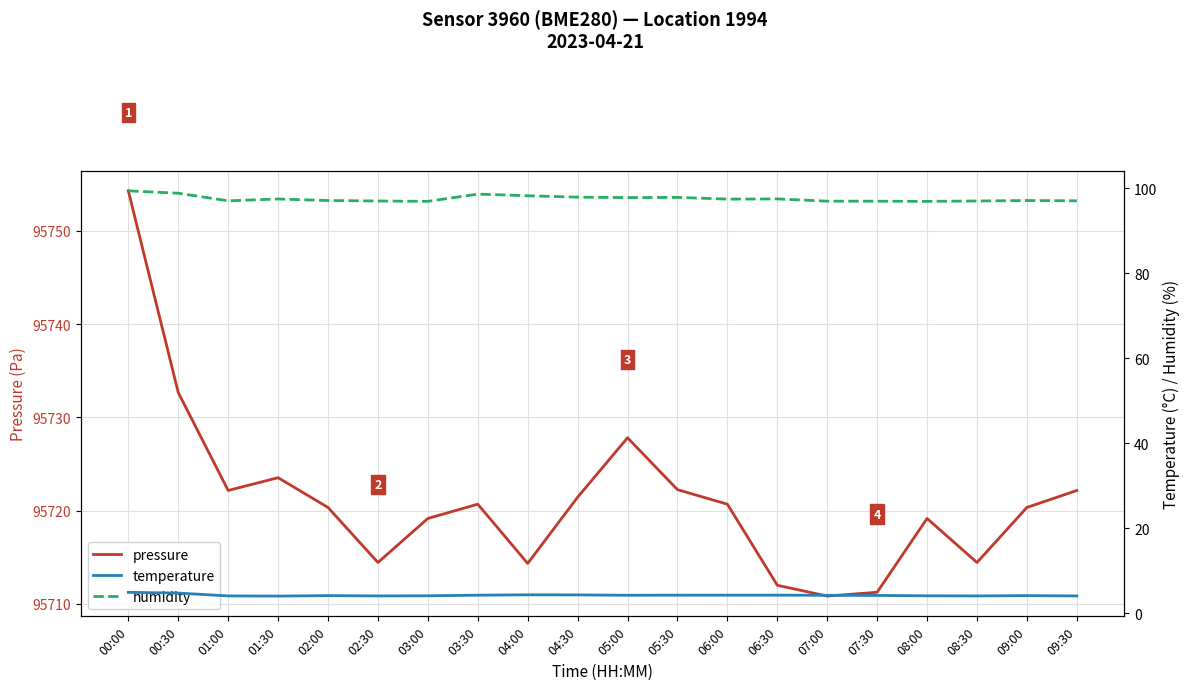

True or false: humidity and temperature cross at least once.

False